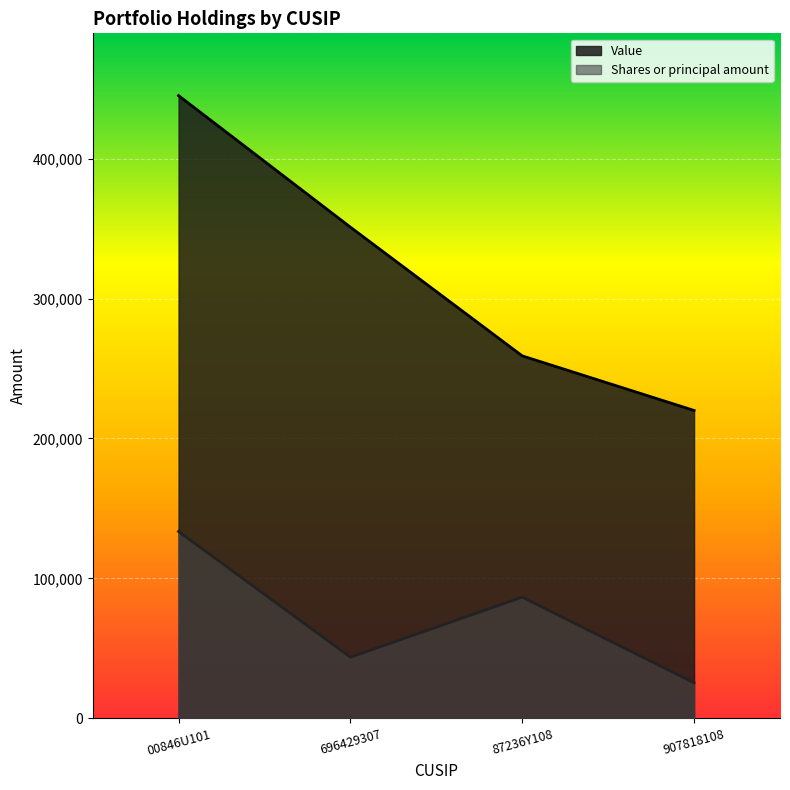

At which category is the sum across all series the highest?

00846U101